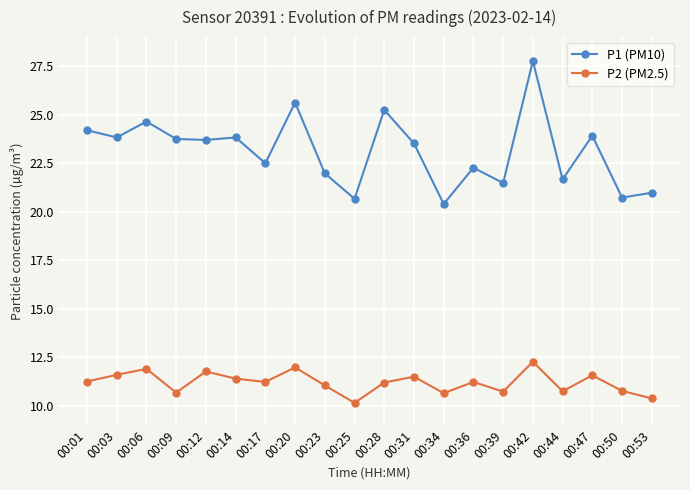

What is the difference between the maximum and second lowest values in the P1 (PM10) series?

7.1